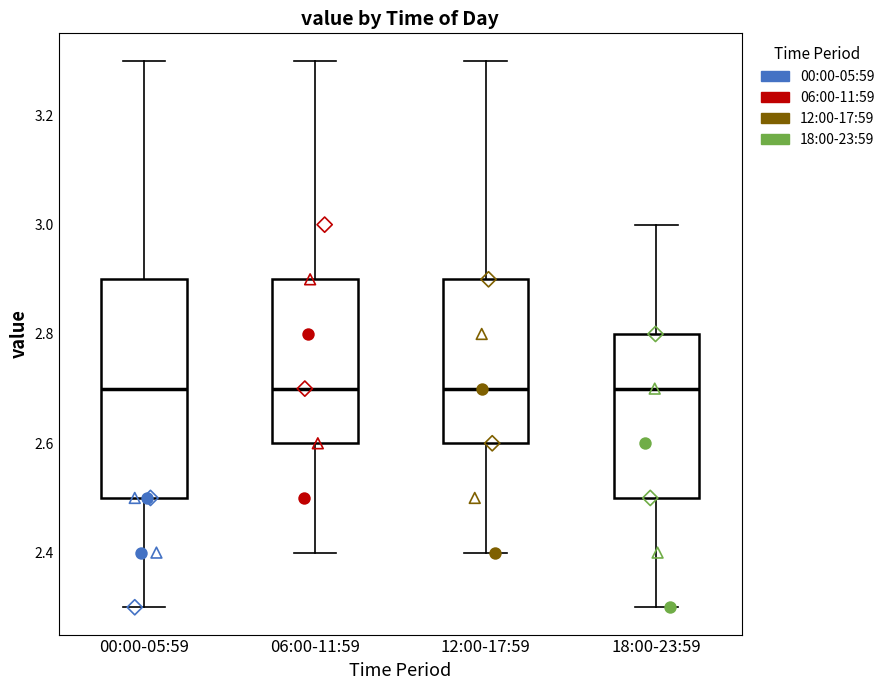

Which box is the tallest, from its lower edge to its upper edge?

00:00-05:59